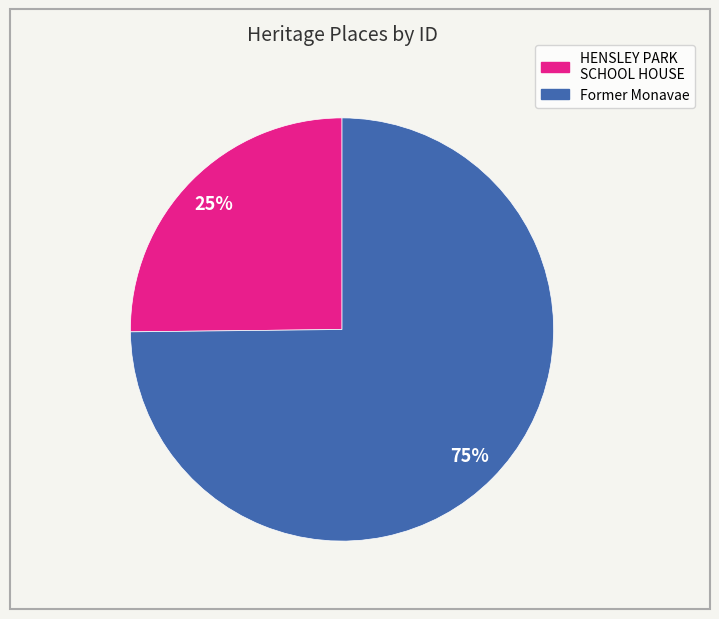

Is there a majority slice in this chart?

Yes